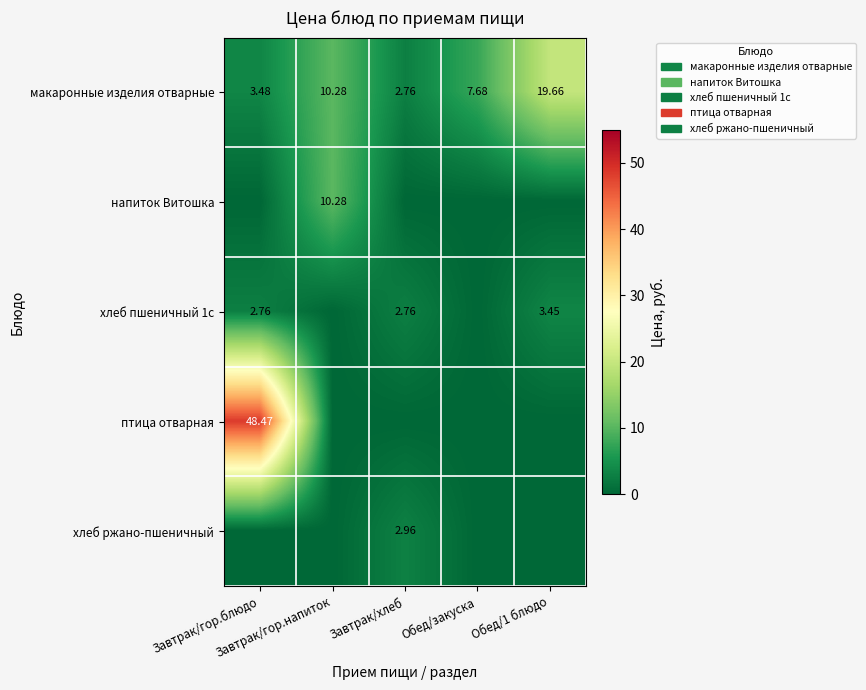

Which series has the largest total across all categories?

птица отварная